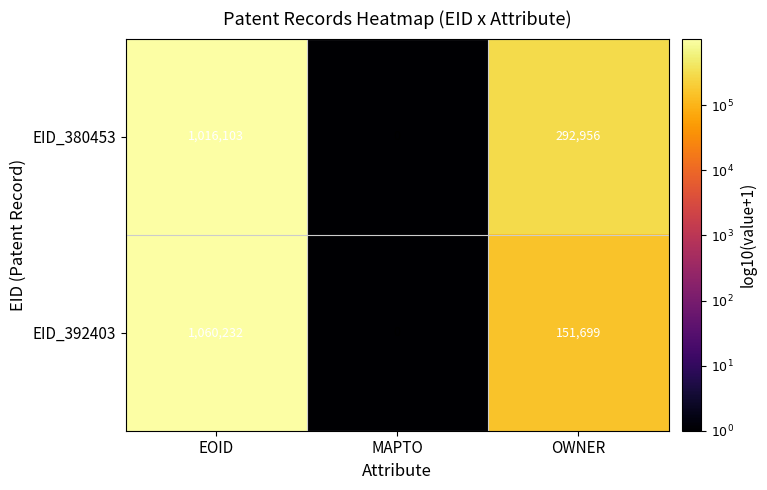

Count the EID_380453 values in the range 0 to 1016103.

3